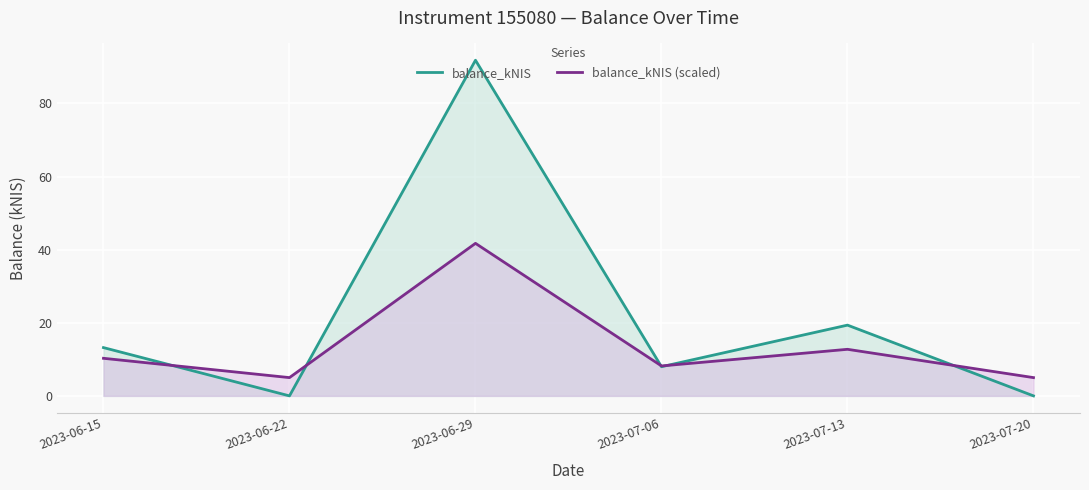

Which series ends up on top after the final intersection of balance_kNIS and balance_kNIS (scaled)?

balance_kNIS (scaled)